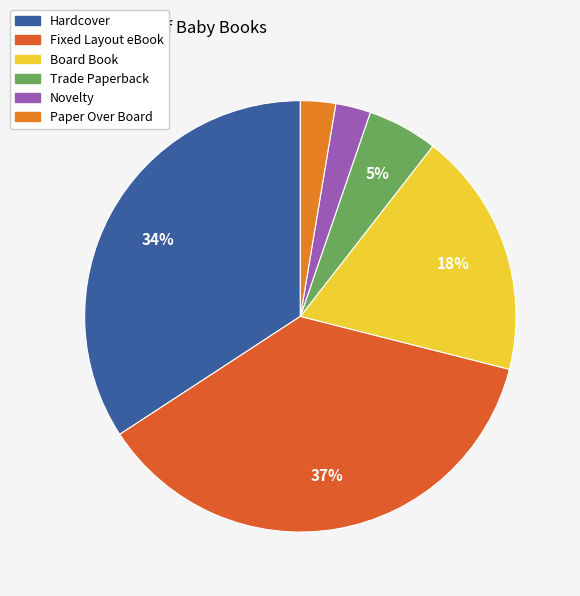

To the nearest percent, what percentage of the pie is Hardcover?

34%